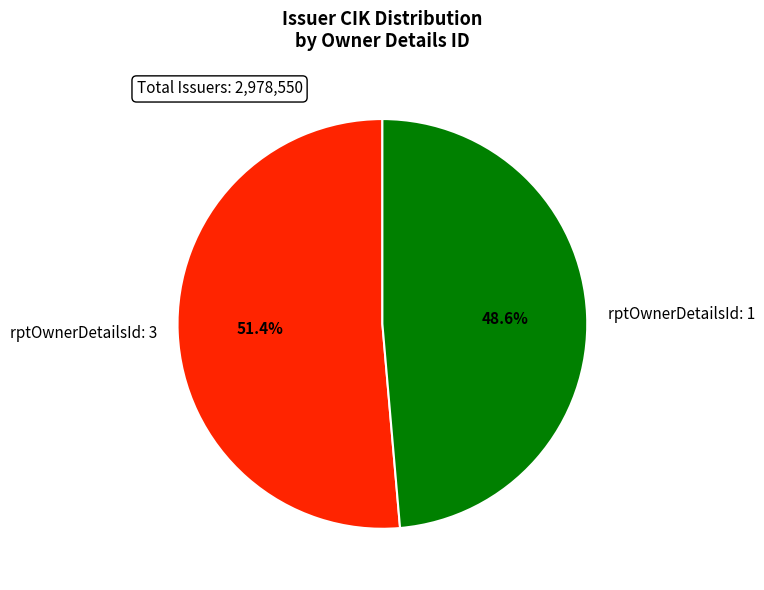

To the nearest percent, what portion does rptOwnerDetailsId: 1 represent?

49%